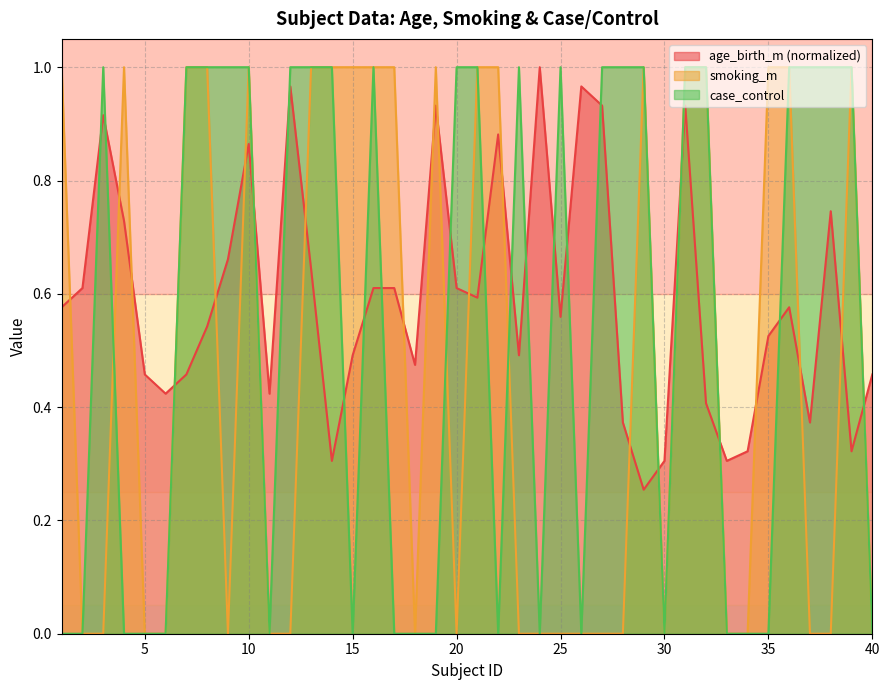

Is it true that case_control equals 1.0 at 37?

True